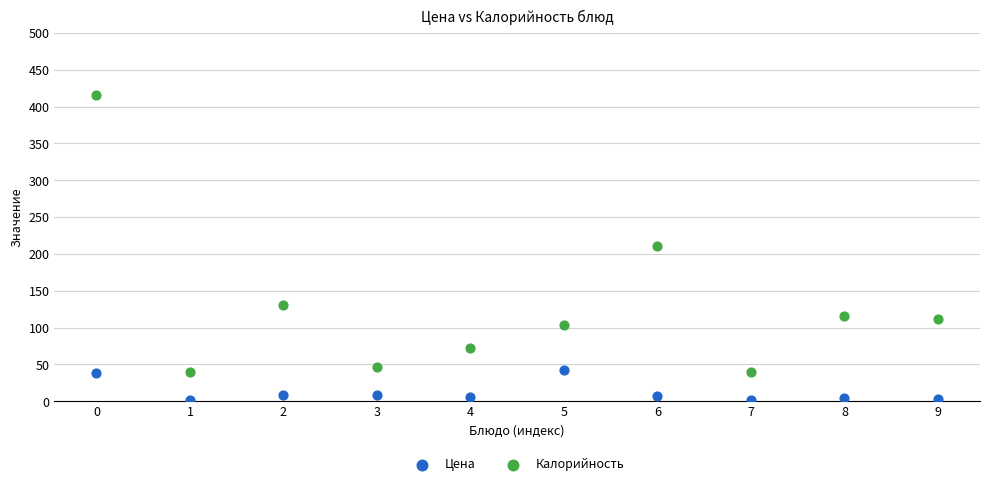

In the Калорийность series, what Y value is closest to 228?

210.5